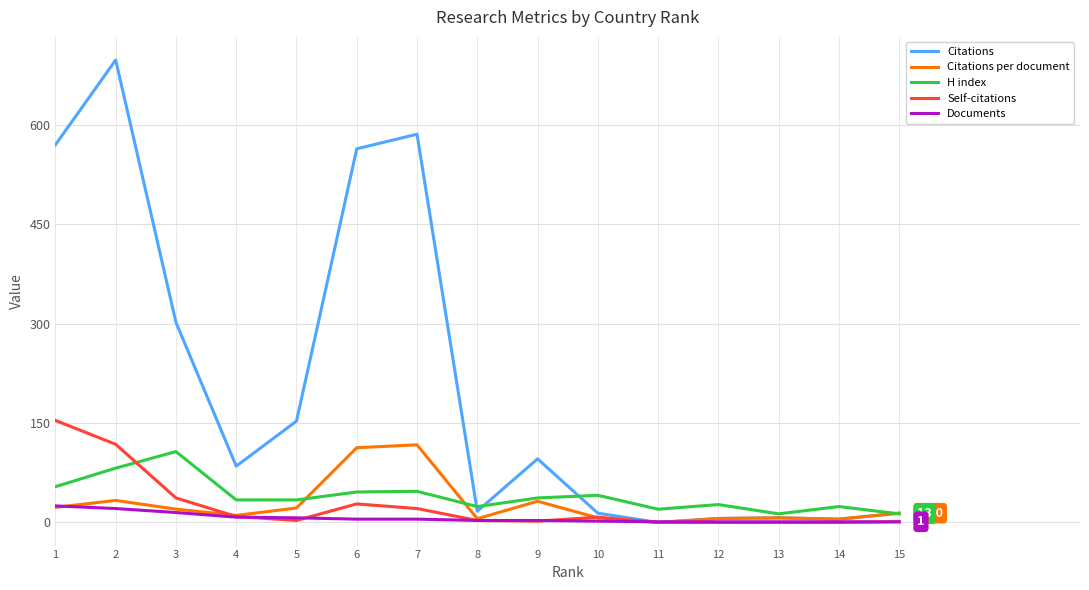

List the series in order of their peak value, highest first.

Citations, Self-citations, Citations per document, H index, Documents